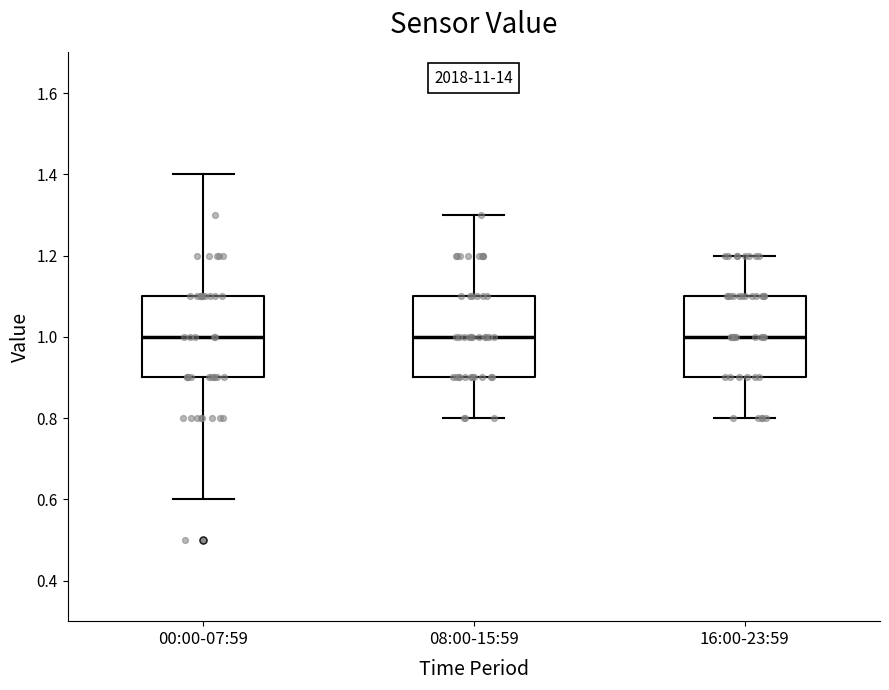

Reading left to right, transcribe this box plot: for each box, give where its median line is, the range the box spans, and where its two whiskers end, as read against the y-axis. The values are not printed on the chart, so give them approximately, as read against the axis.

00:00-07:59: median 1.0, box 0.9 to 1.1, whiskers 0.6 to 1.4
08:00-15:59: median 1.0, box 0.9 to 1.1, whiskers 0.8 to 1.3
16:00-23:59: median 1.0, box 0.9 to 1.1, whiskers 0.8 to 1.2